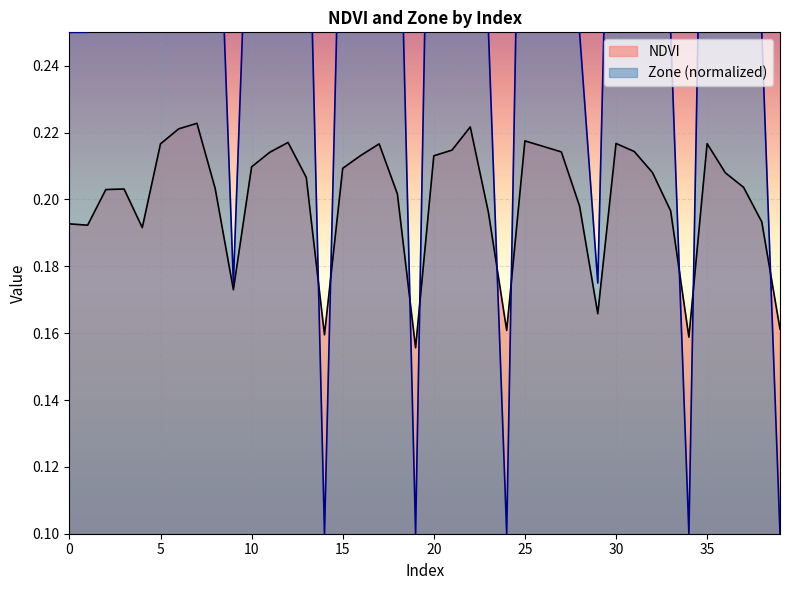

What is the average value of the NDVI series?

0.2